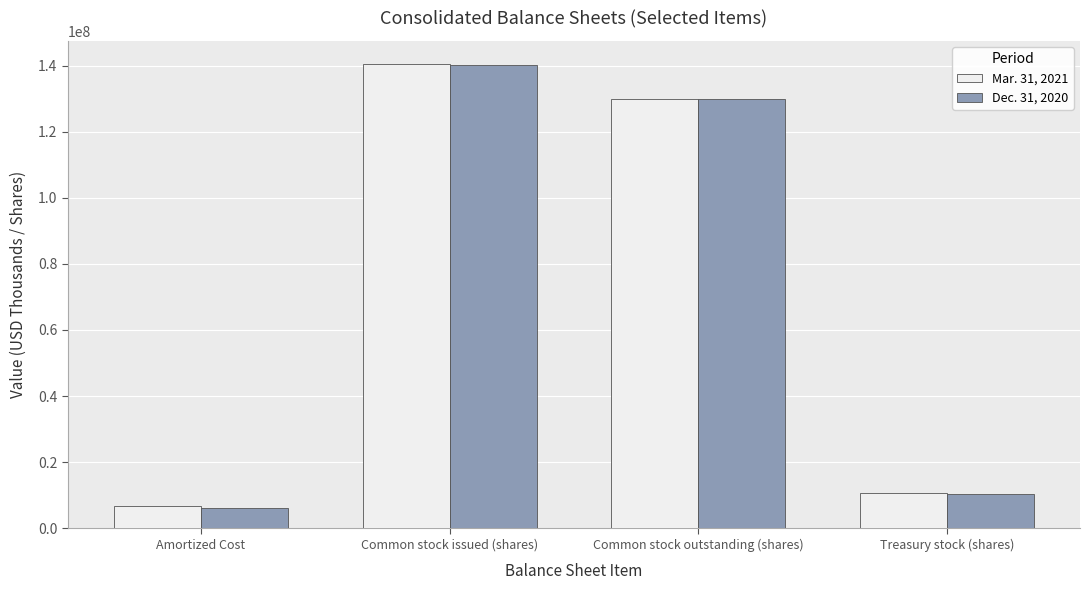

At which category is the sum across all series the highest?

Common stock issued (shares)